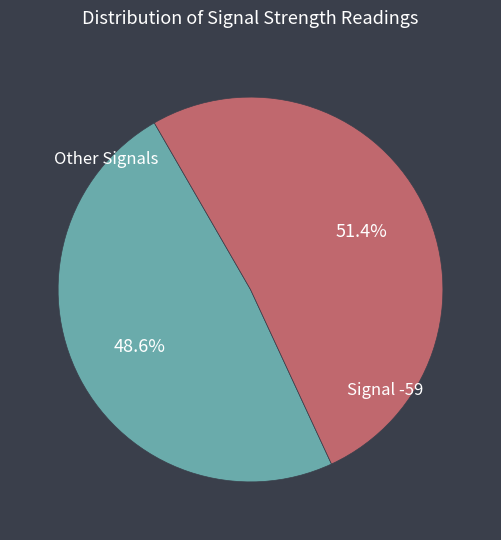

Is Signal -59 the majority of the pie?

Yes